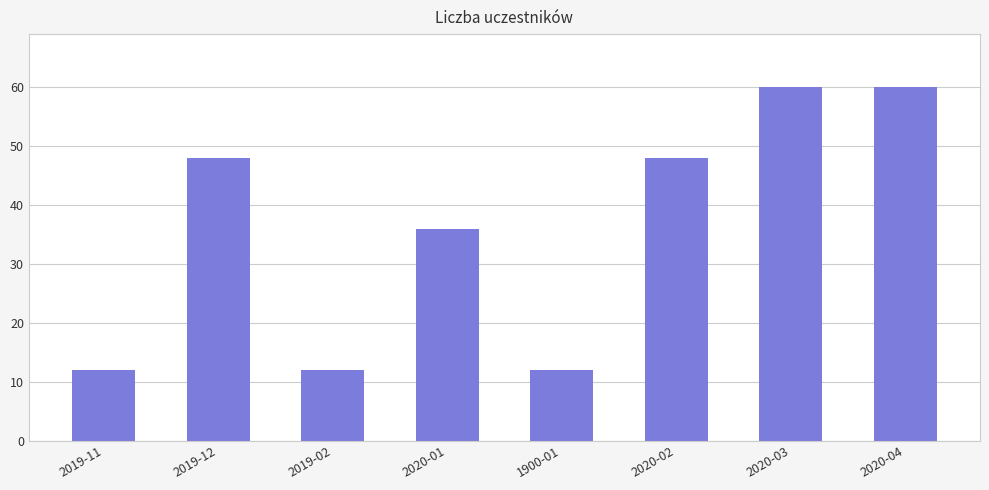

Reading right to left, extract all data points from this chart.

60	60	48	12	36	12	48	12